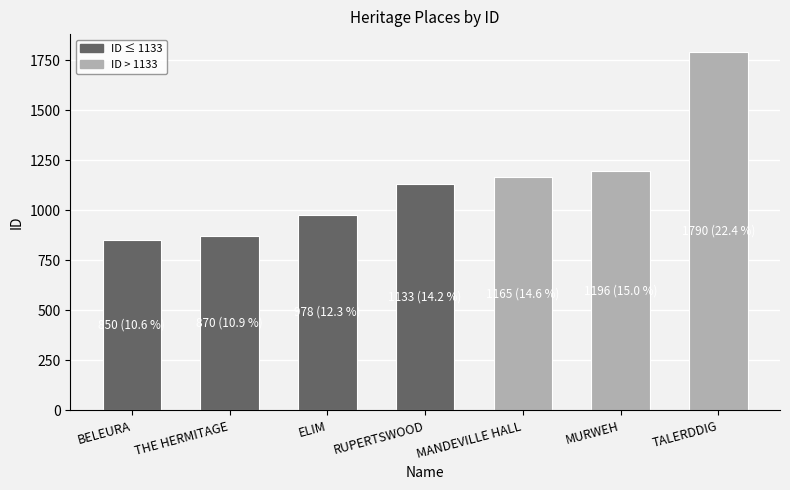

What is the ratio of the value at BELEURA to the value at RUPERTSWOOD?

0.8